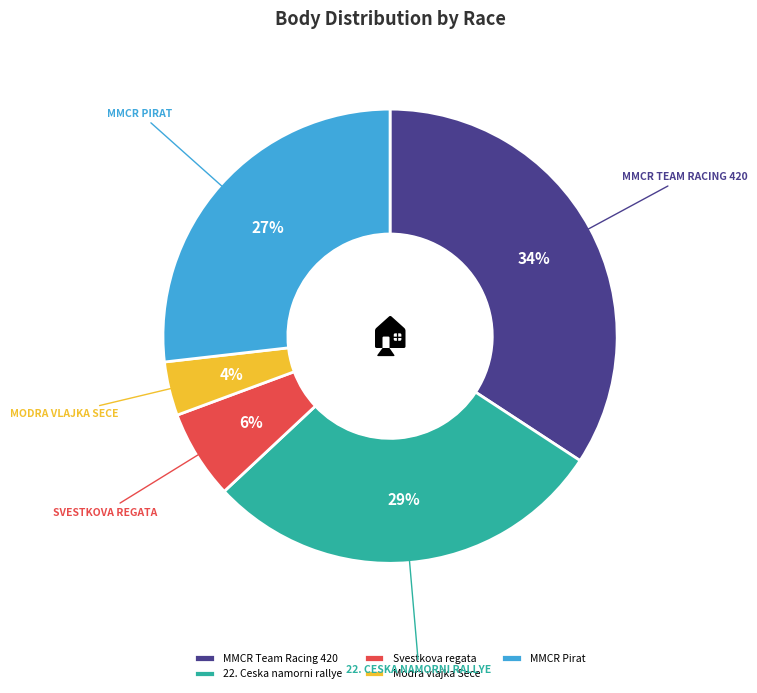

Which has a higher value, 22. Ceska namorni rallye or Svestkova regata?

22. Ceska namorni rallye